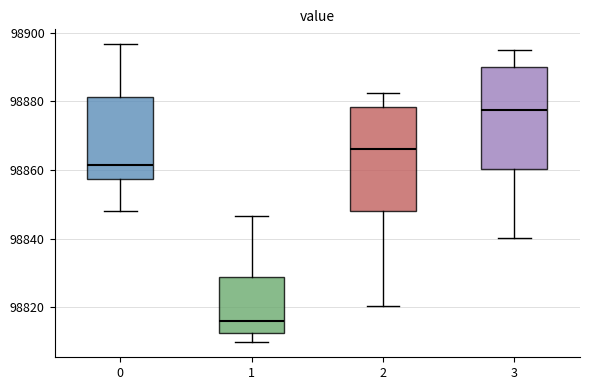

Which box's median line is the lowest?

1